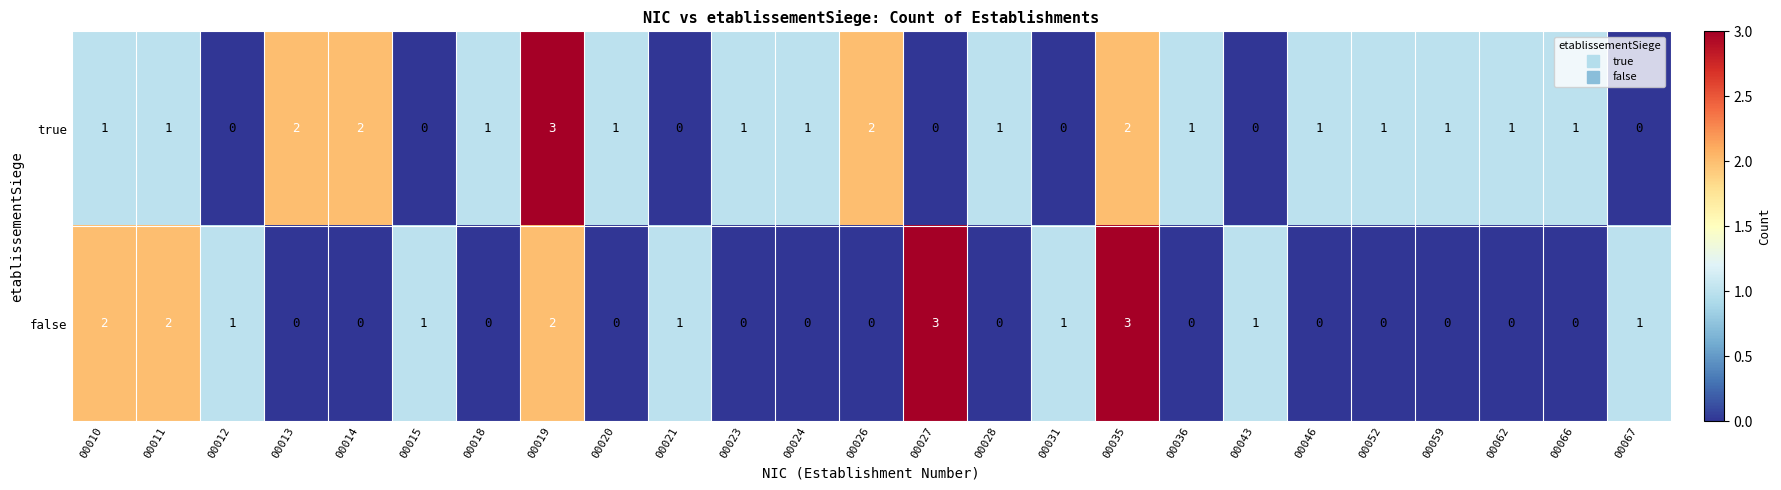

Which category has the highest value in the true series?

00019